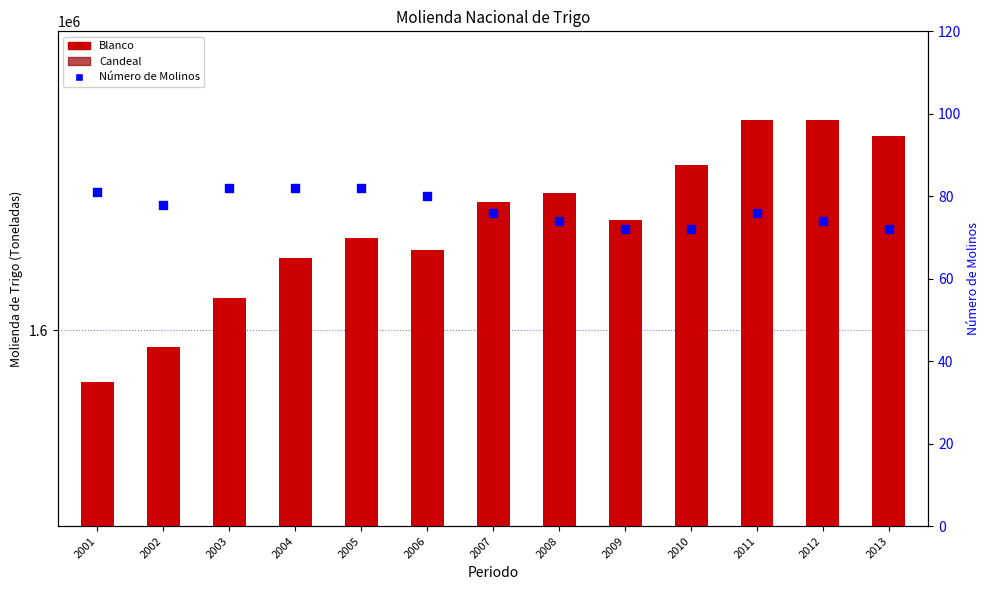

Which series contains the lowest Y value?

Número de Molinos